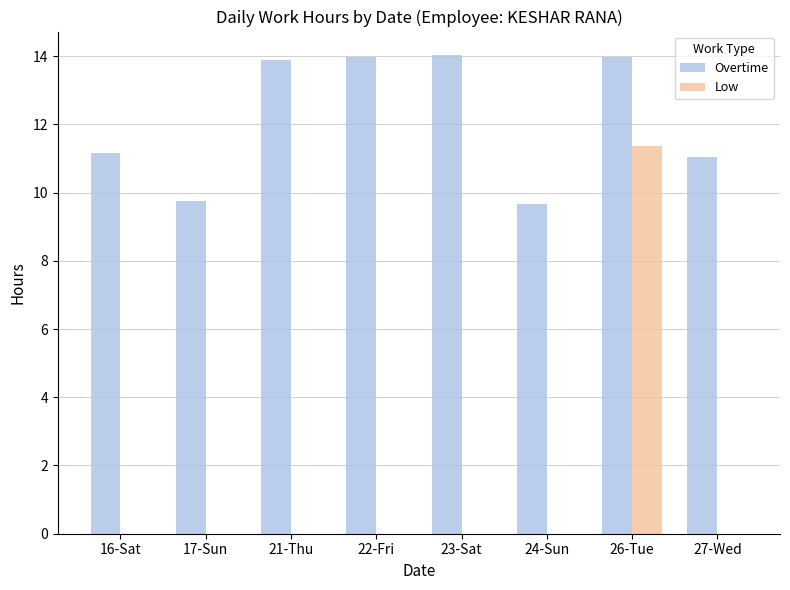

Where is Overtime nearest to the value 11?

27-Wed